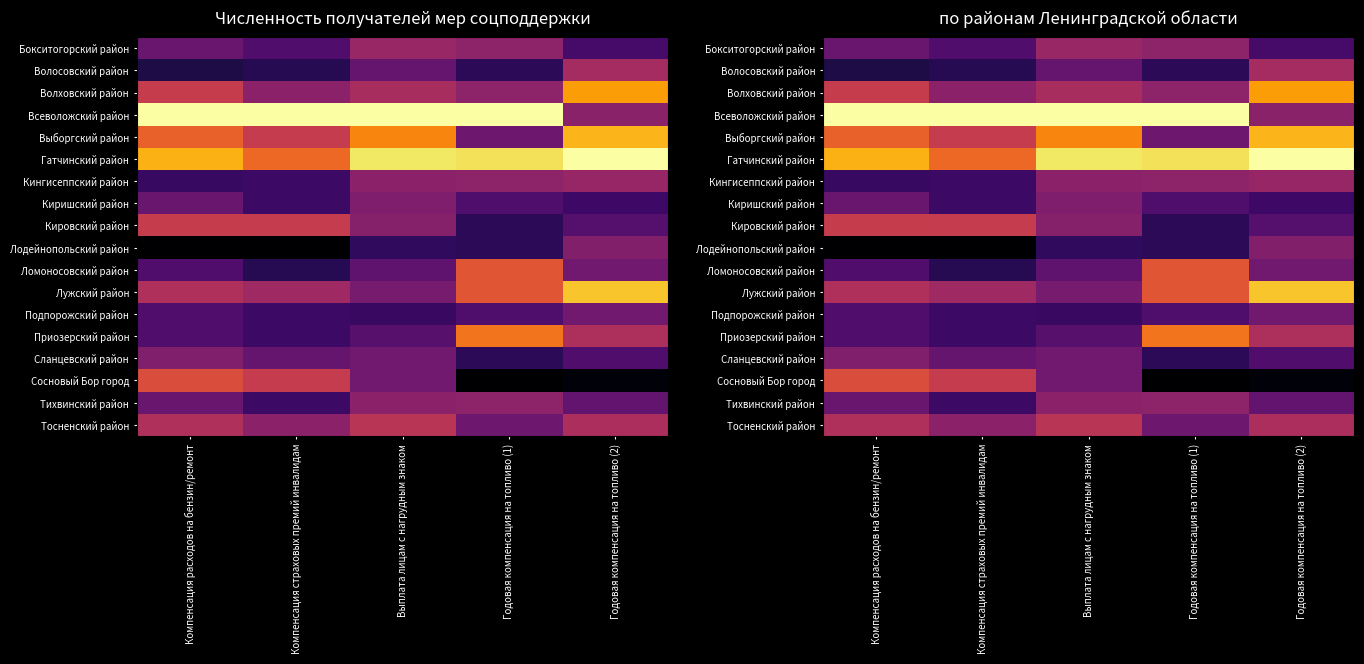

At which label does Сланцевский район reach its minimum?

Годовая компенсация на топливо (1)